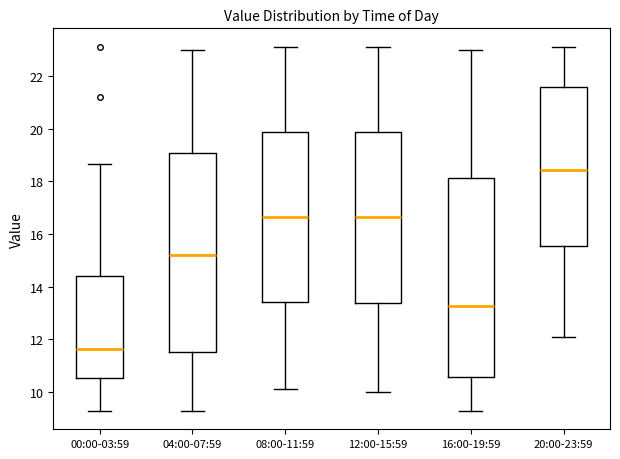

Which box has the lowest median line?

00:00-03:59